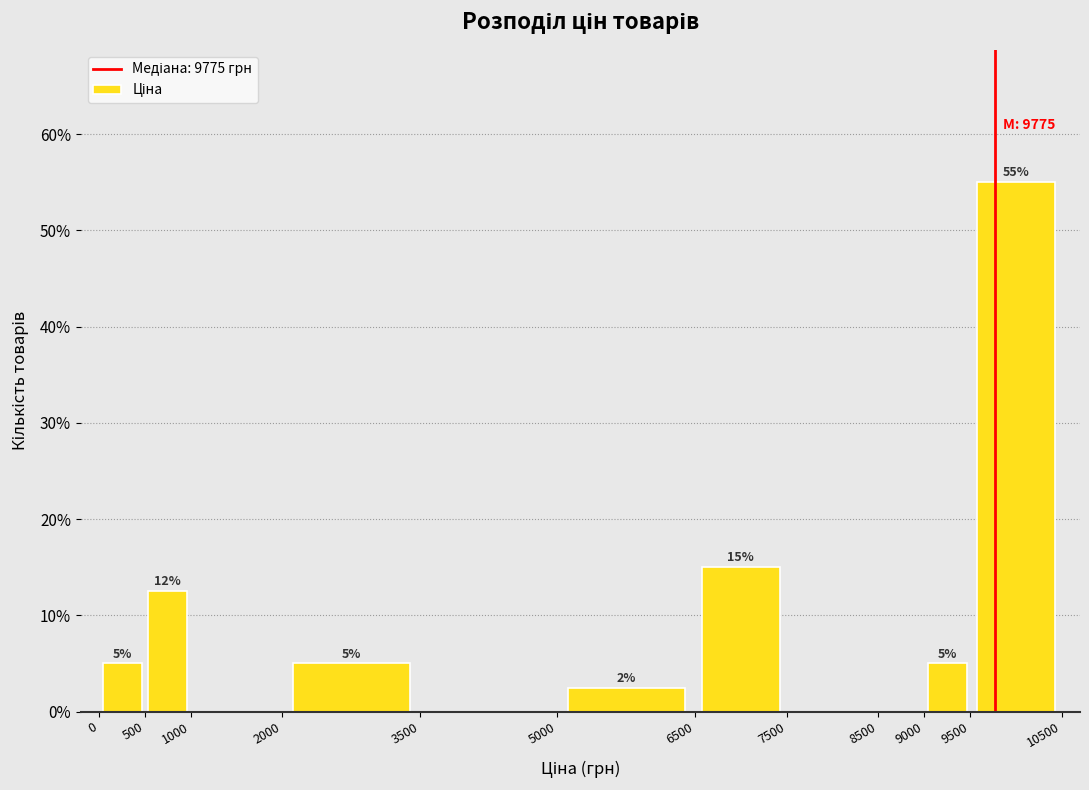

Which range on the x-axis has the tallest bar?

9500 to 10500